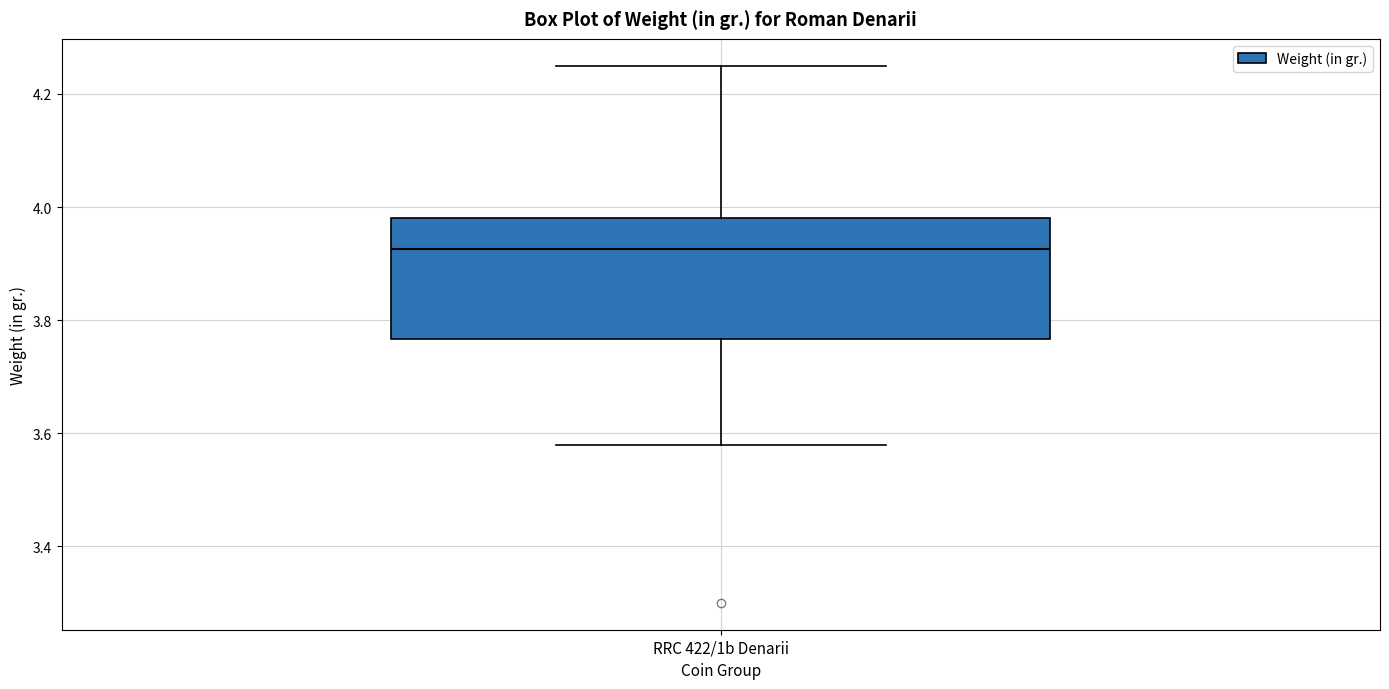

Read this box plot against the y-axis: the position of the median line, the range covered by the box, and the ends of both whiskers. The values are not printed on the chart, so give them approximately, as read against the axis.

median 3.92, box 3.76 to 3.98, whiskers 3.58 to 4.26